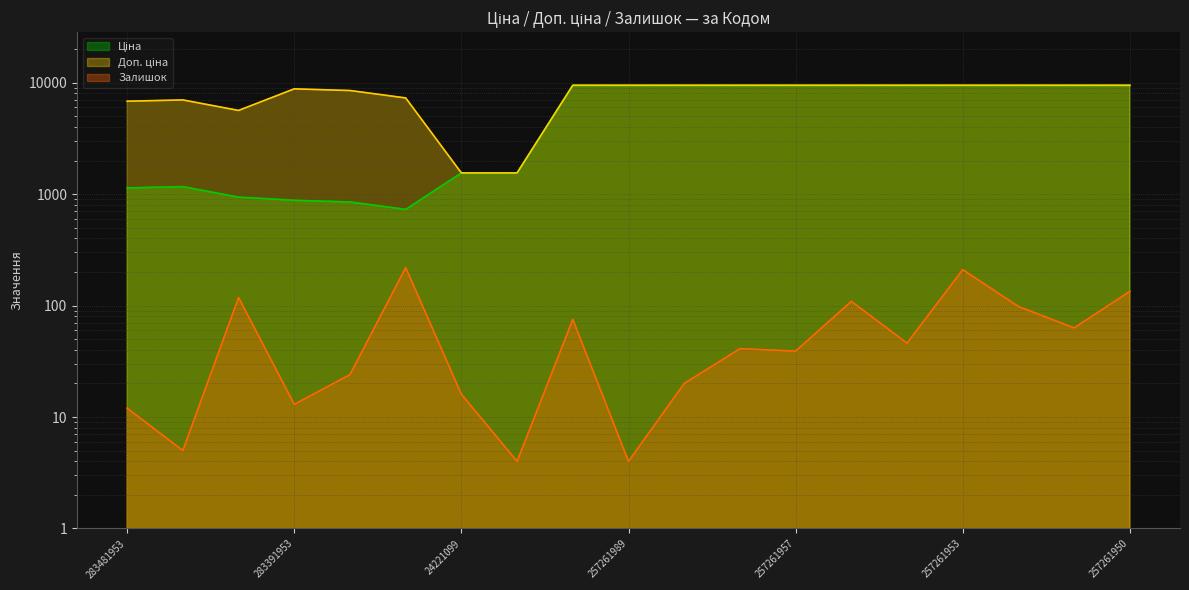

What are all the series names shown in the legend?

Ціна, Доп. ціна, Залишок